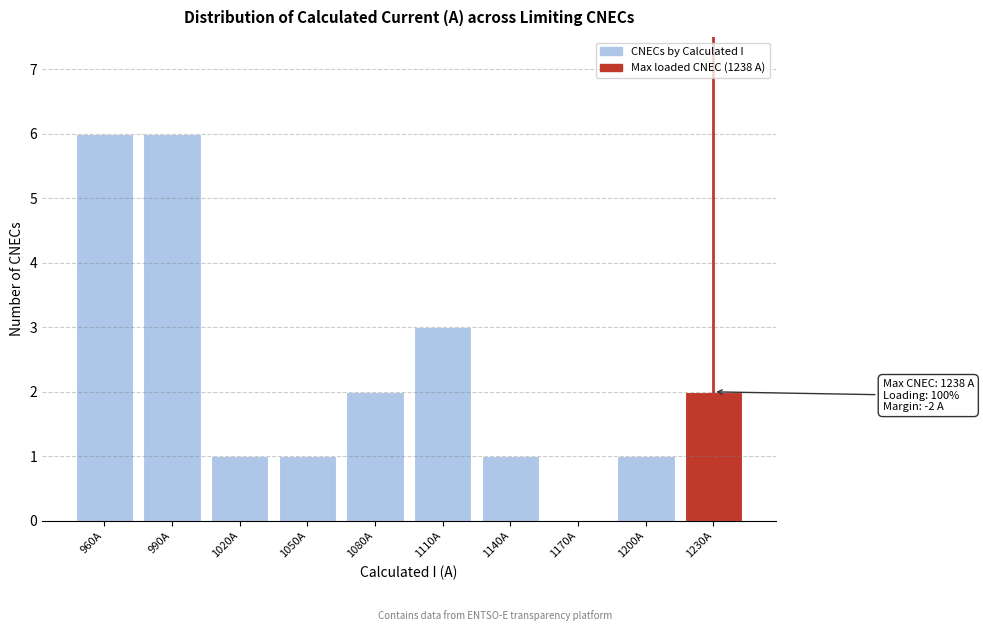

Reading right to left, transcribe all the data shown in this chart.

1230A=2	1200A=1	1170A=0	1140A=1	1110A=3	1080A=2	1050A=1	1020A=1	990A=6	960A=6